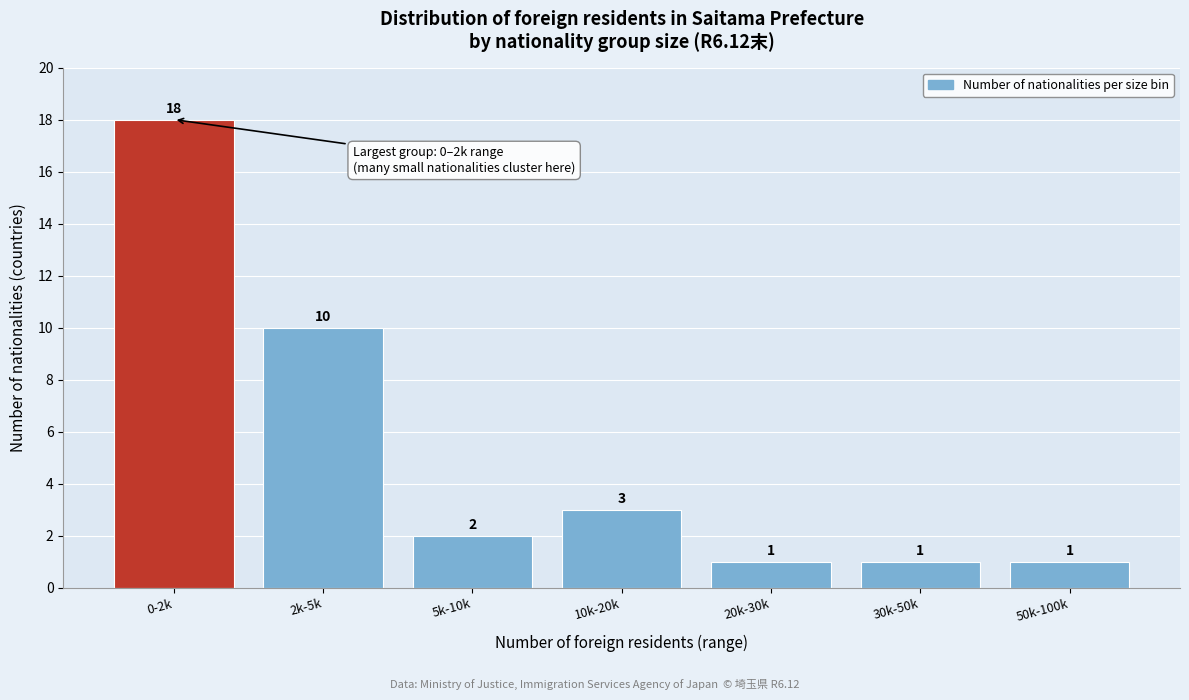

Reading left to right, what are all the values shown in this chart?

0-2k=18	2k-5k=10	5k-10k=2	10k-20k=3	20k-30k=1	30k-50k=1	50k-100k=1